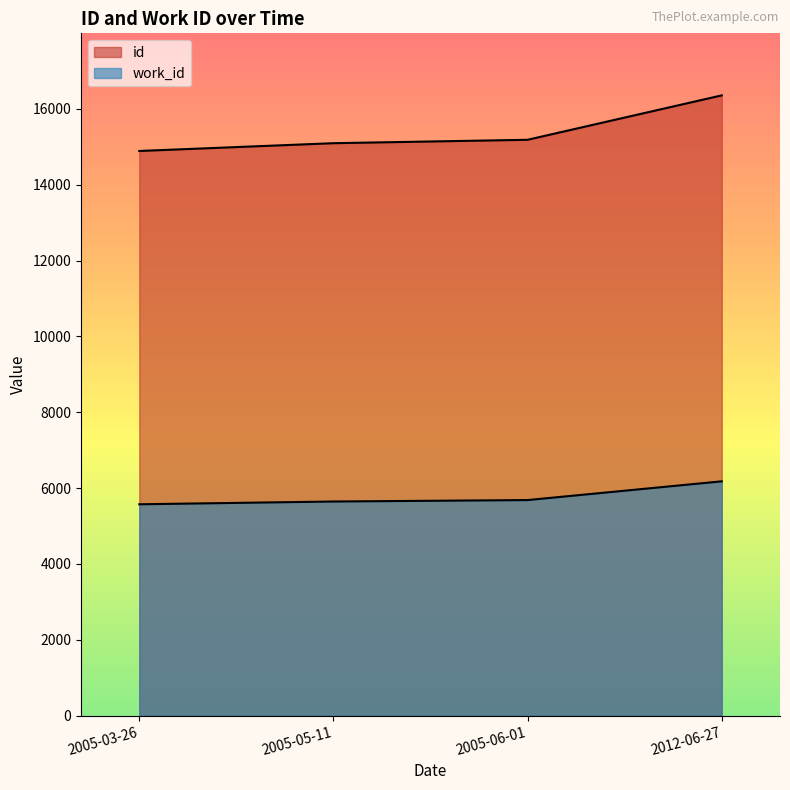

True or false: work_id has a value of 1277 at 2005-06-01.

False